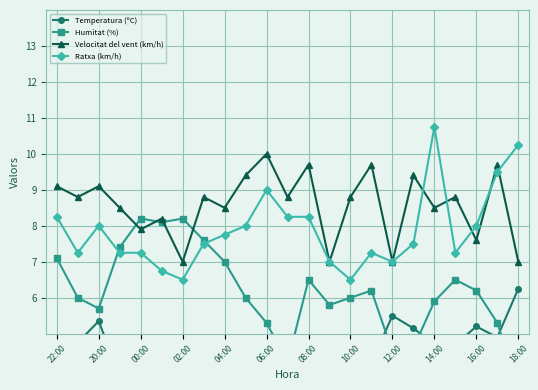

What is the difference between the second highest and second lowest values in the Temperatura (ºC) series?

2.3